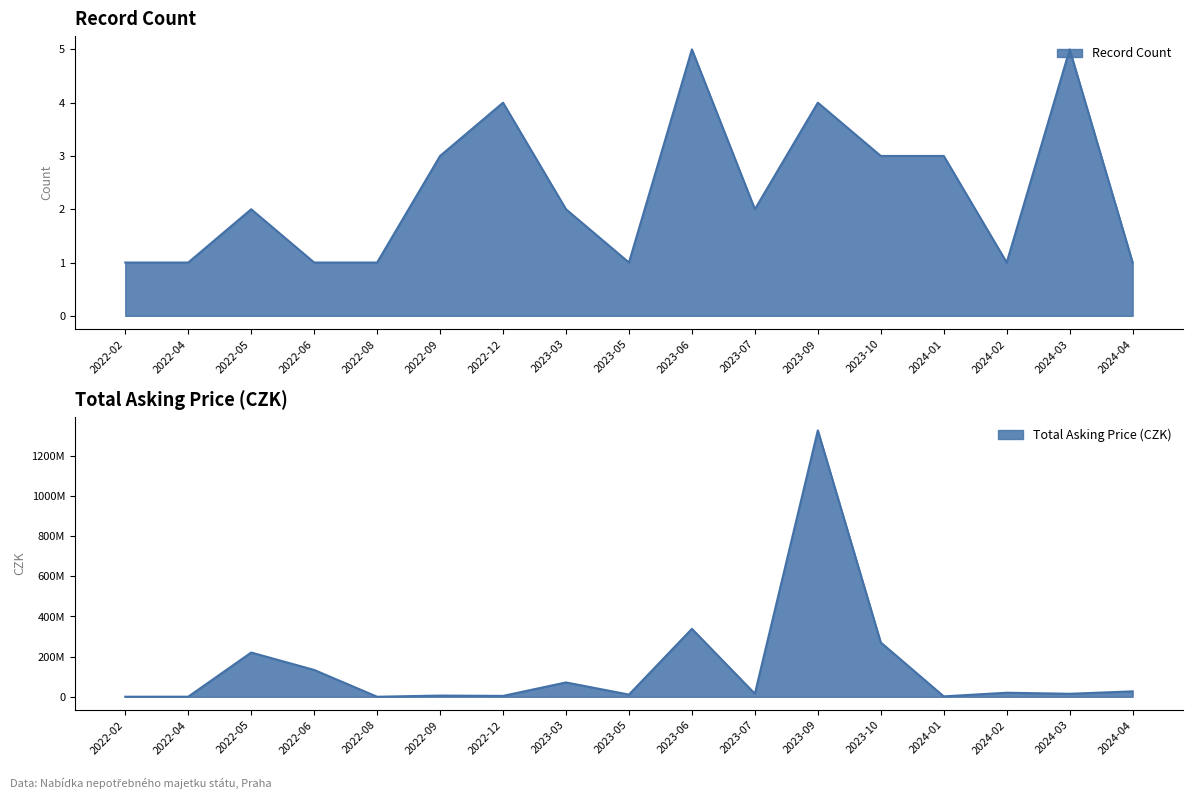

The value at 2024-01-02 is 432994. True or false?

True